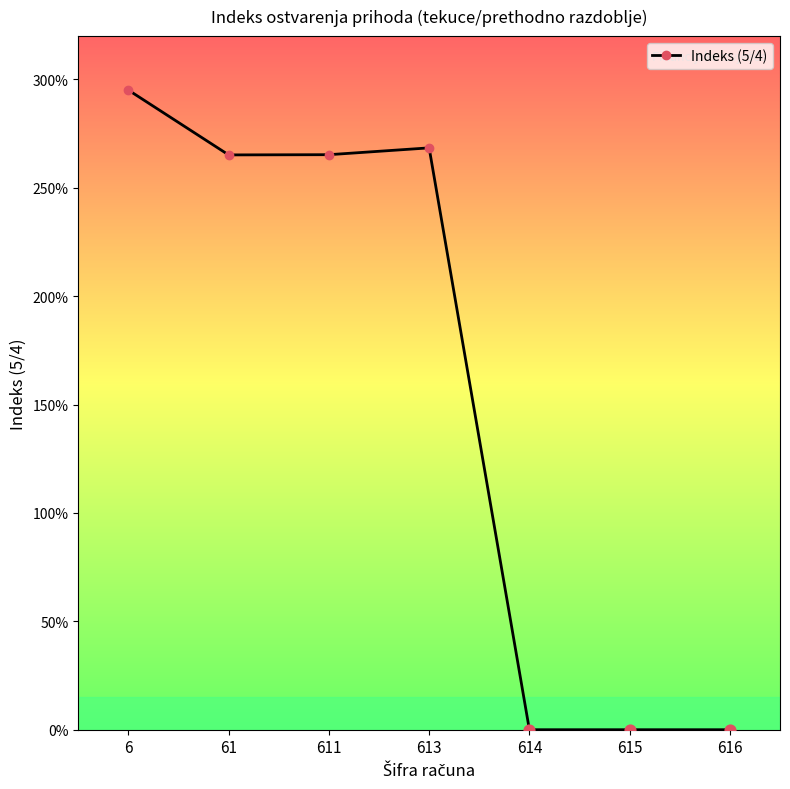

Which has a higher value, 6 or 613?

6